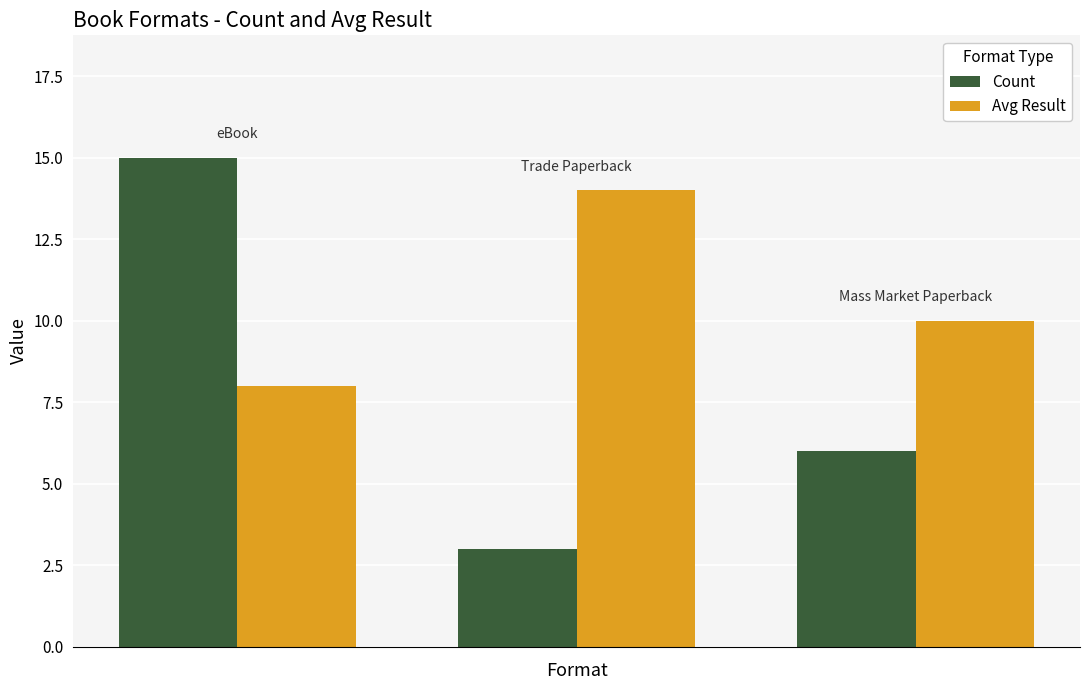

What is the sum of all Avg Result values?

32